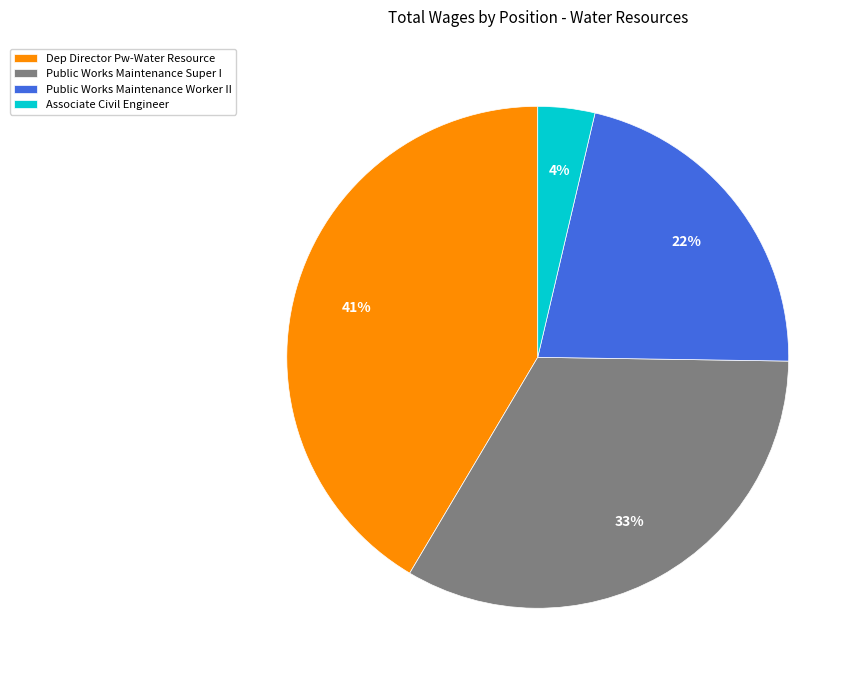

How many slices are in this pie chart?

4